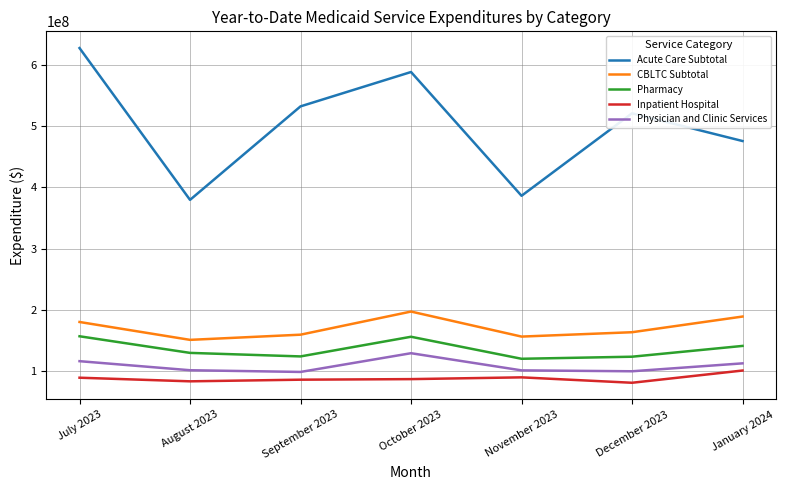

What is the difference between the highest and lowest values at December 2023?

440667060